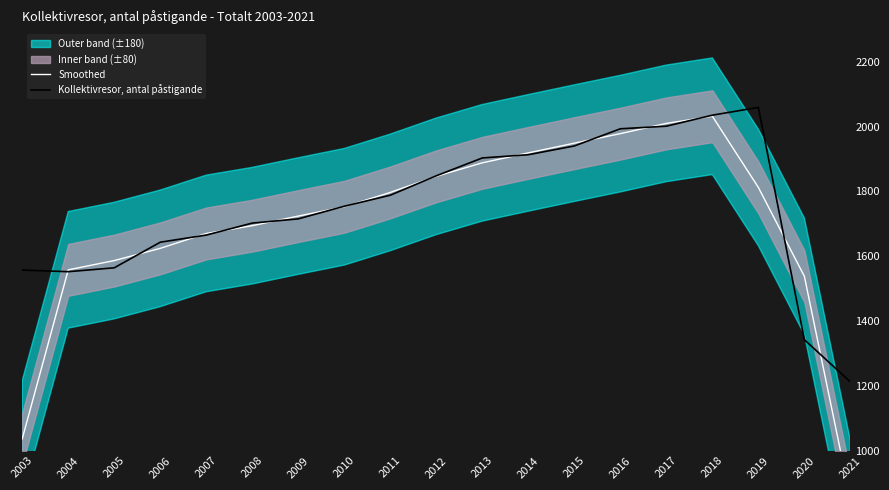

How many intersections are there between Kollektivresor, antal påstigande and Smoothed?

14